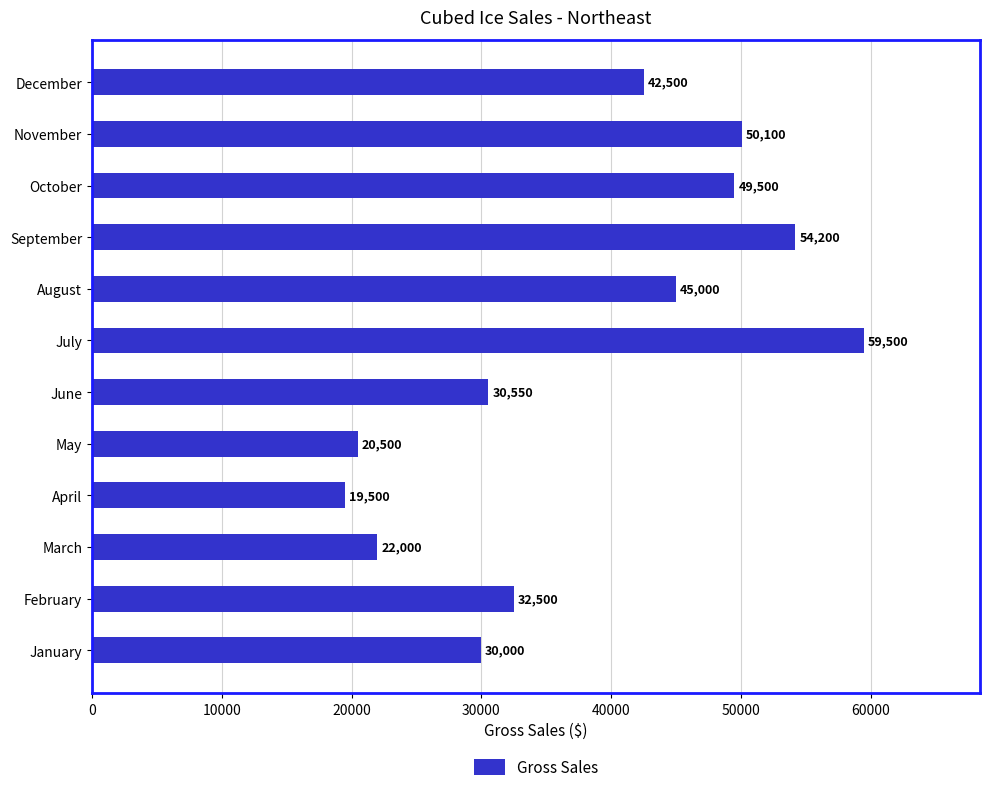

True or false: the data shows 50100 at November.

True